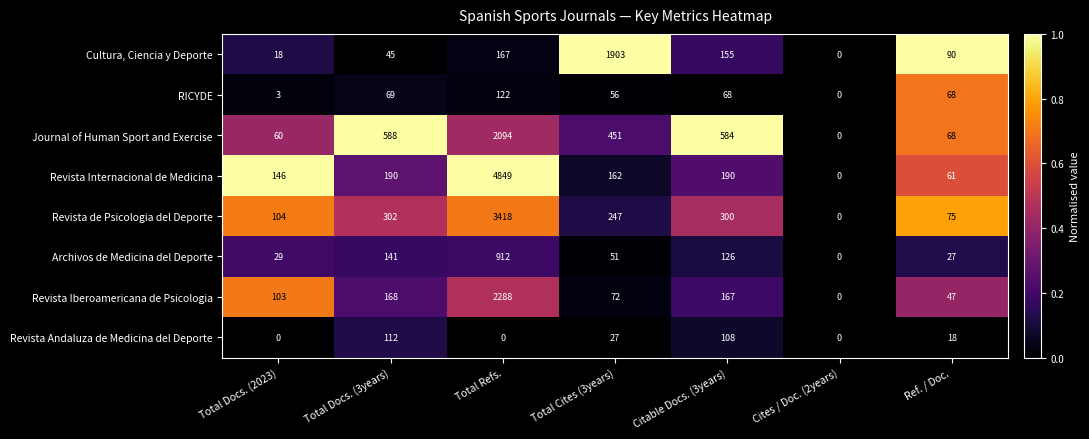

How many data points does each series have?

7